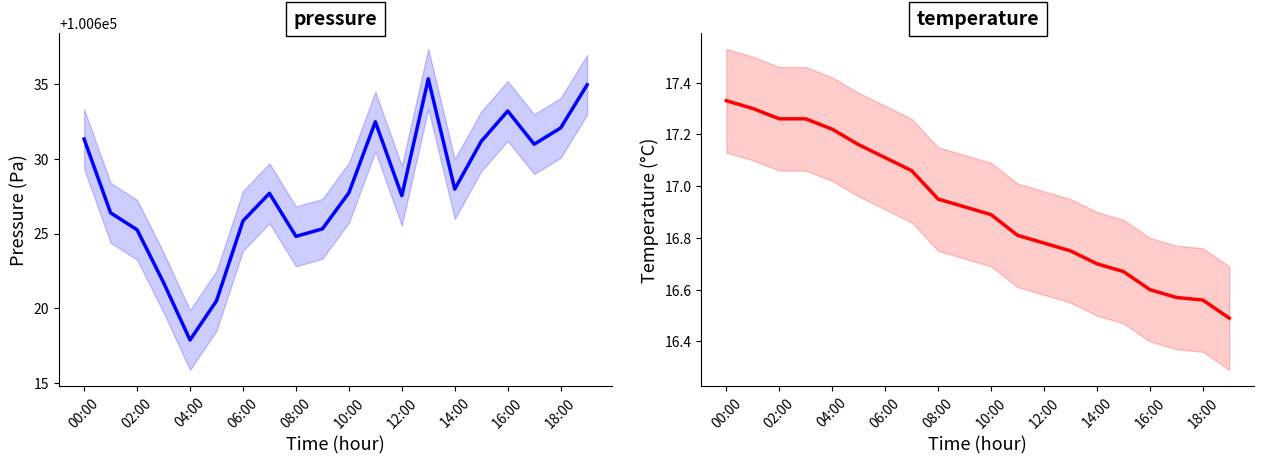

Rank the series by their maximum value, from lowest to highest.

temperature, pressure